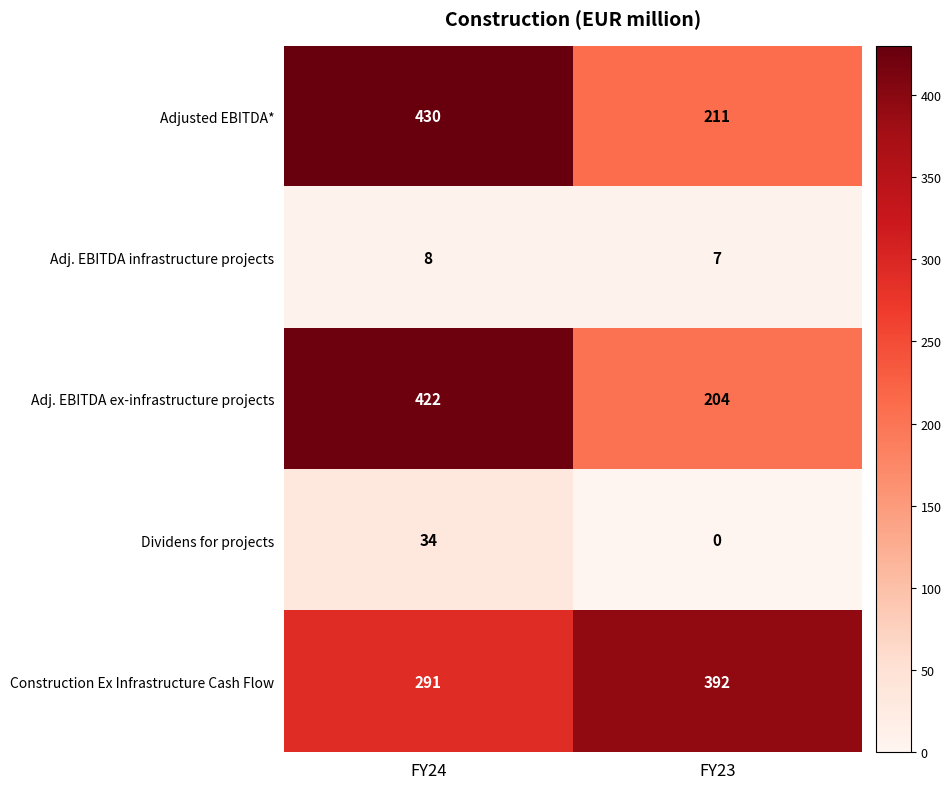

Read the Construction Ex Infrastructure Cash Flow value at FY24.

291